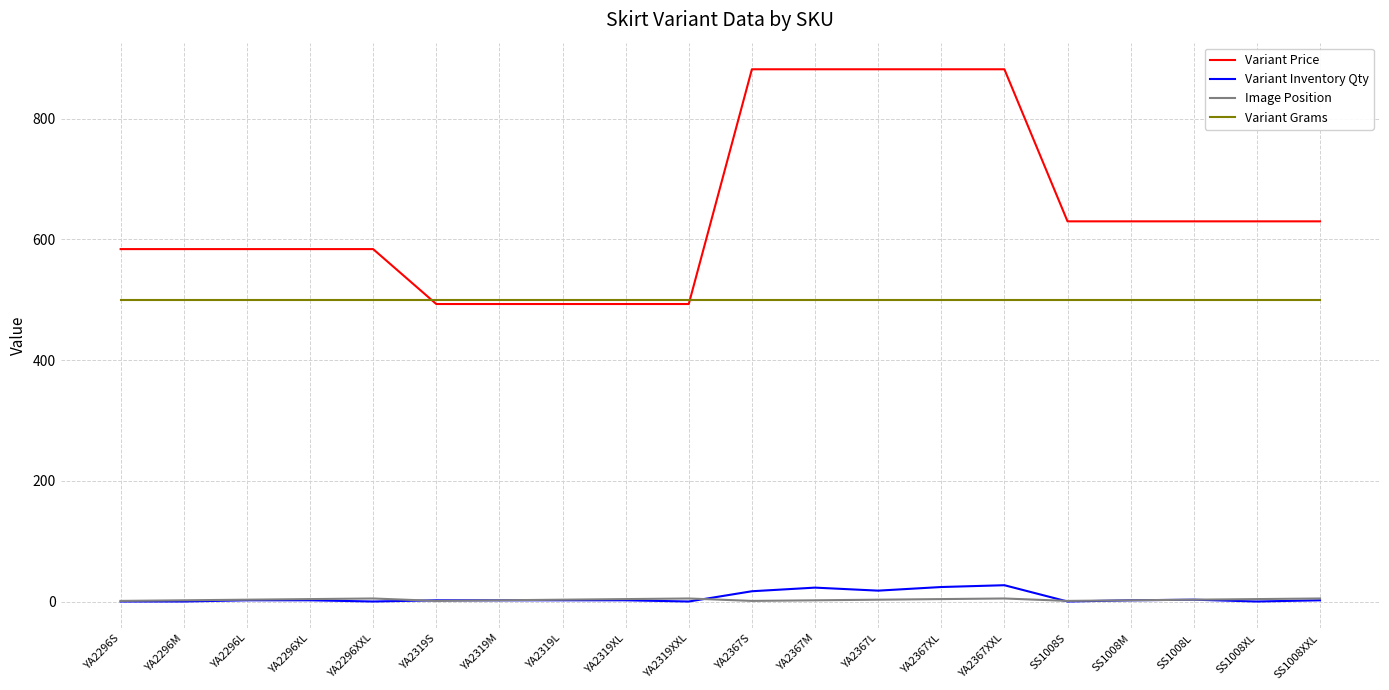

Between YA2319L and YA2367L, which series saw the biggest shift?

Variant Price